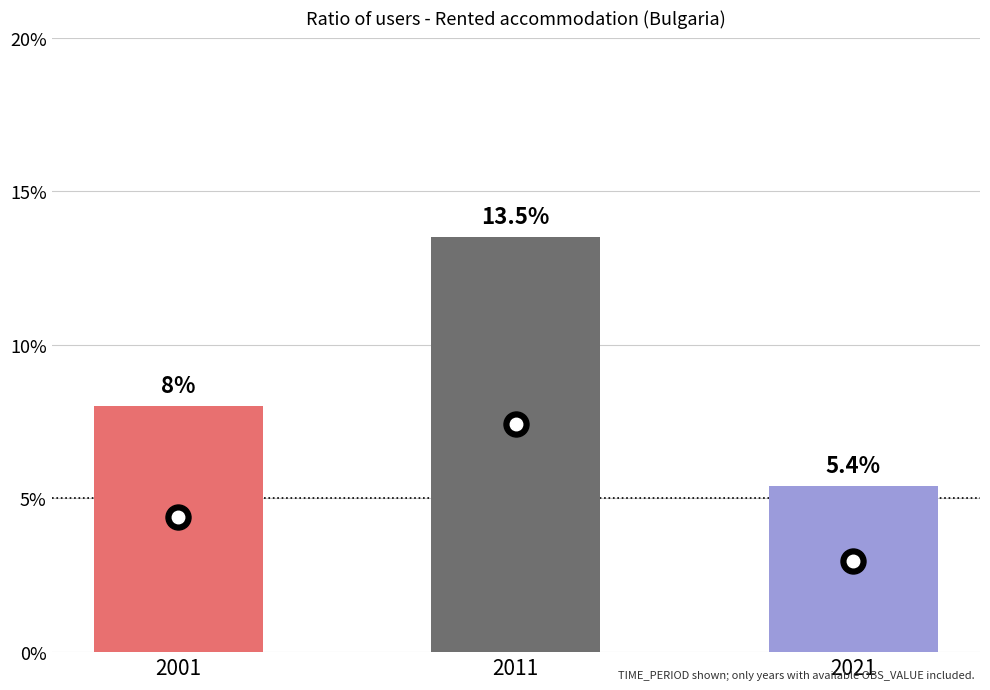

How many bars are there in total?

3